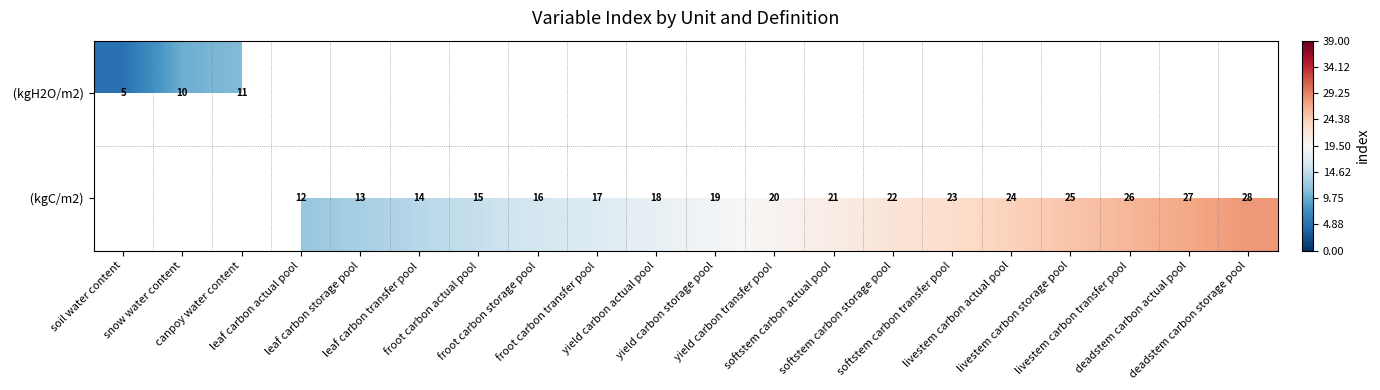

At which label does (kgH2O/m2) reach its minimum?

soil water content